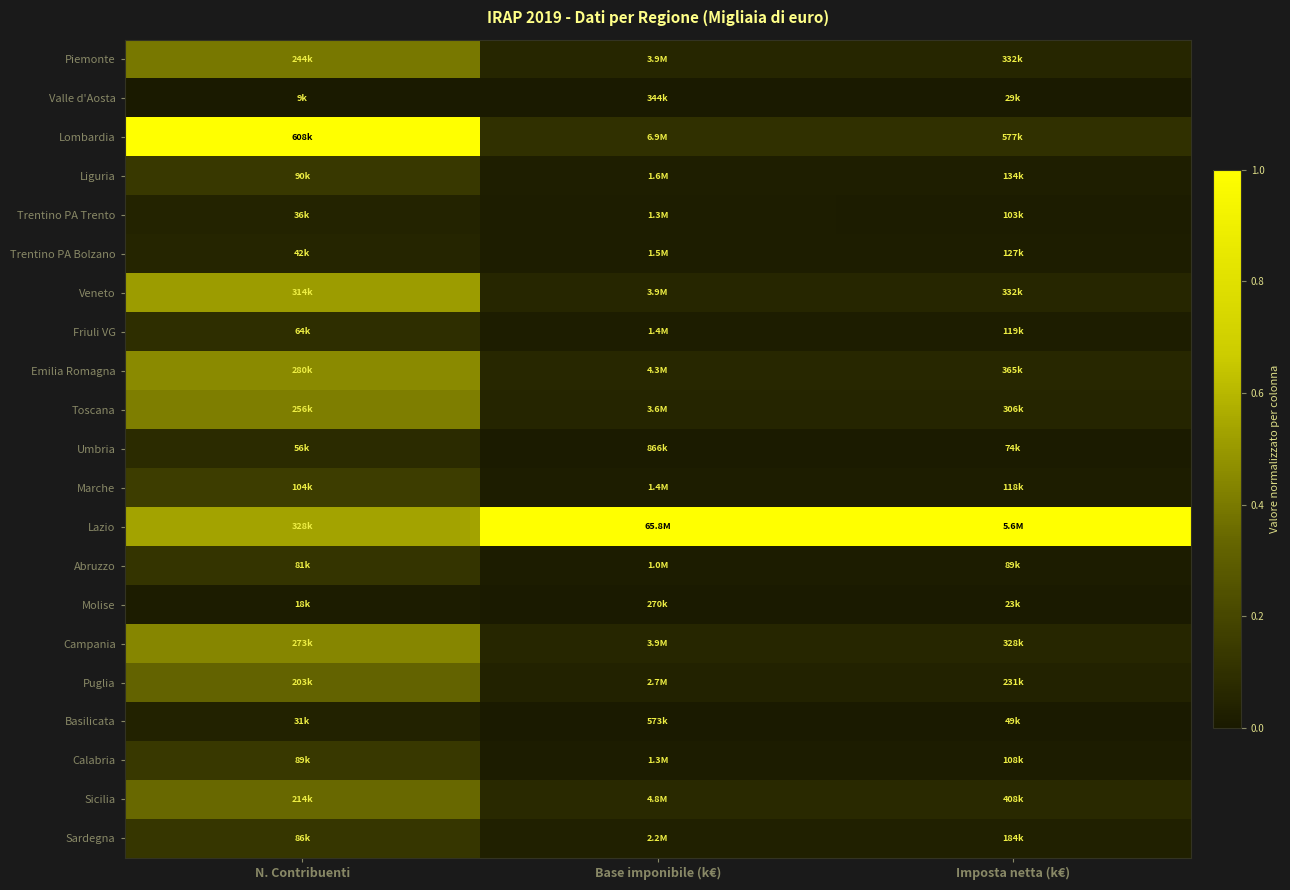

Reading left to right, list all the values displayed in this chart.

Piemonte: N. Contribuenti=0.4	Base imponibile (k€)=0.1	Imposta netta (k€)=0.1
Valle d'Aosta: N. Contribuenti=0.0	Base imponibile (k€)=0.0	Imposta netta (k€)=0.0
Lombardia: N. Contribuenti=1.0	Base imponibile (k€)=0.1	Imposta netta (k€)=0.1
Liguria: N. Contribuenti=0.1	Base imponibile (k€)=0.0	Imposta netta (k€)=0.0
Trentino PA Trento: N. Contribuenti=0.0	Base imponibile (k€)=0.0	Imposta netta (k€)=0.0
Trentino PA Bolzano: N. Contribuenti=0.1	Base imponibile (k€)=0.0	Imposta netta (k€)=0.0
Veneto: N. Contribuenti=0.5	Base imponibile (k€)=0.1	Imposta netta (k€)=0.1
Friuli VG: N. Contribuenti=0.1	Base imponibile (k€)=0.0	Imposta netta (k€)=0.0
Emilia Romagna: N. Contribuenti=0.5	Base imponibile (k€)=0.1	Imposta netta (k€)=0.1
Toscana: N. Contribuenti=0.4	Base imponibile (k€)=0.1	Imposta netta (k€)=0.1
Umbria: N. Contribuenti=0.1	Base imponibile (k€)=0.0	Imposta netta (k€)=0.0
Marche: N. Contribuenti=0.2	Base imponibile (k€)=0.0	Imposta netta (k€)=0.0
Lazio: N. Contribuenti=0.5	Base imponibile (k€)=1.0	Imposta netta (k€)=1.0
Abruzzo: N. Contribuenti=0.1	Base imponibile (k€)=0.0	Imposta netta (k€)=0.0
Molise: N. Contribuenti=0.0	Base imponibile (k€)=0.0	Imposta netta (k€)=0.0
Campania: N. Contribuenti=0.4	Base imponibile (k€)=0.1	Imposta netta (k€)=0.1
Puglia: N. Contribuenti=0.3	Base imponibile (k€)=0.0	Imposta netta (k€)=0.0
Basilicata: N. Contribuenti=0.0	Base imponibile (k€)=0.0	Imposta netta (k€)=0.0
Calabria: N. Contribuenti=0.1	Base imponibile (k€)=0.0	Imposta netta (k€)=0.0
Sicilia: N. Contribuenti=0.3	Base imponibile (k€)=0.1	Imposta netta (k€)=0.1
Sardegna: N. Contribuenti=0.1	Base imponibile (k€)=0.0	Imposta netta (k€)=0.0